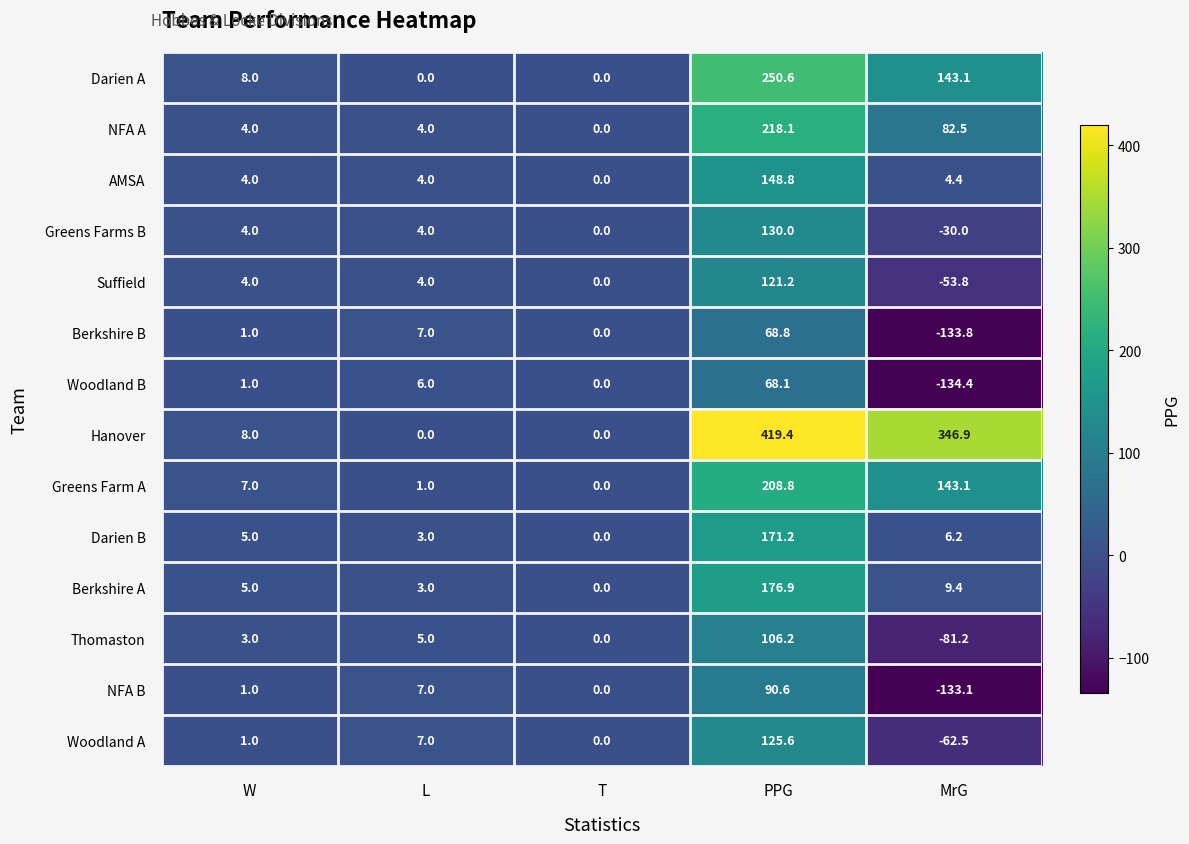

Which series changed the most between PPG and MrG?

NFA B